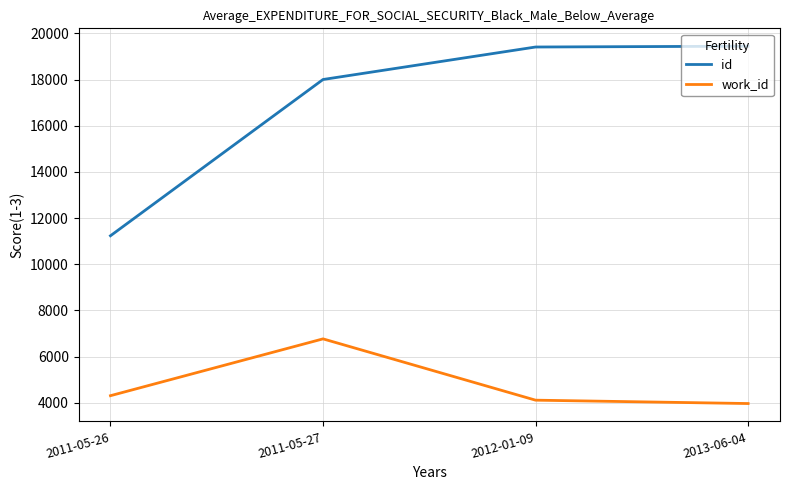

How many lines are shown in the chart?

2